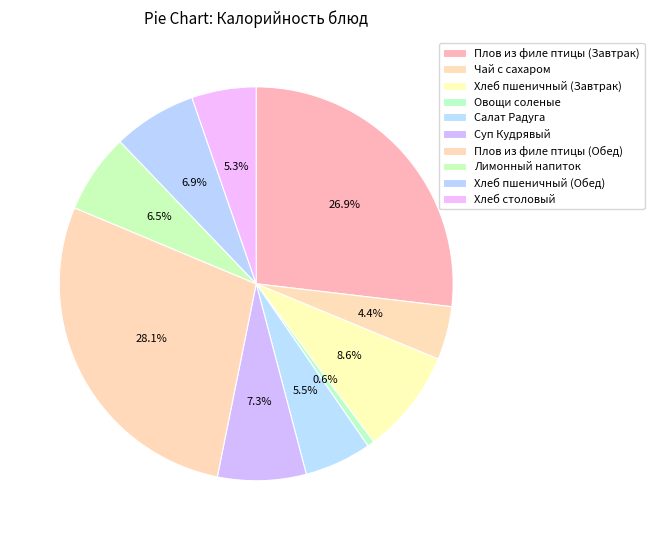

How many slices are in this pie chart?

10